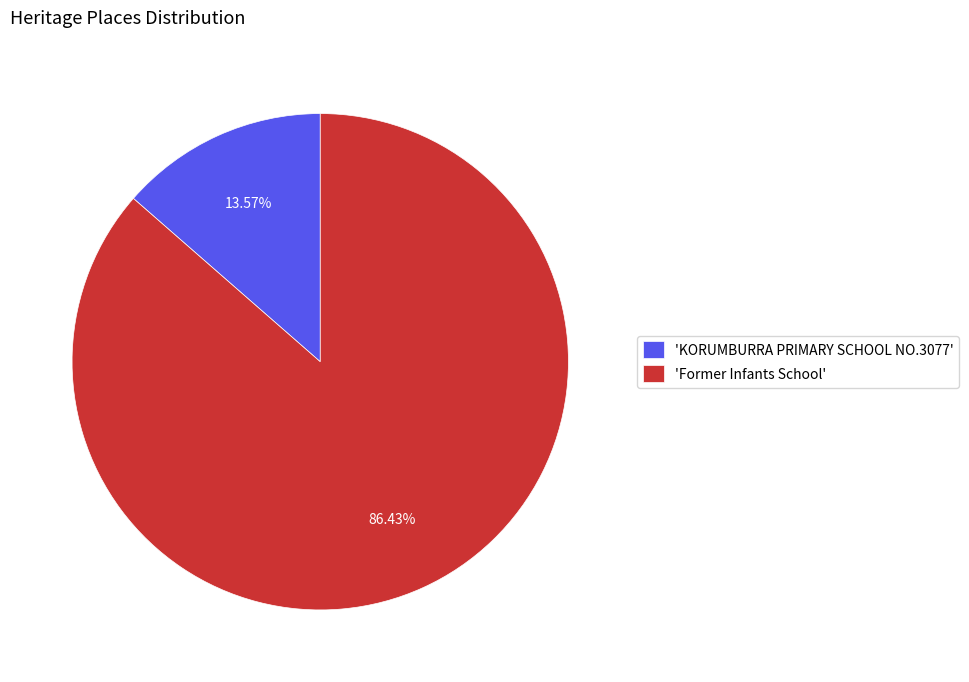

Rank the categories by value from lowest to highest.

'KORUMBURRA PRIMARY SCHOOL NO.3077', 'Former Infants School'